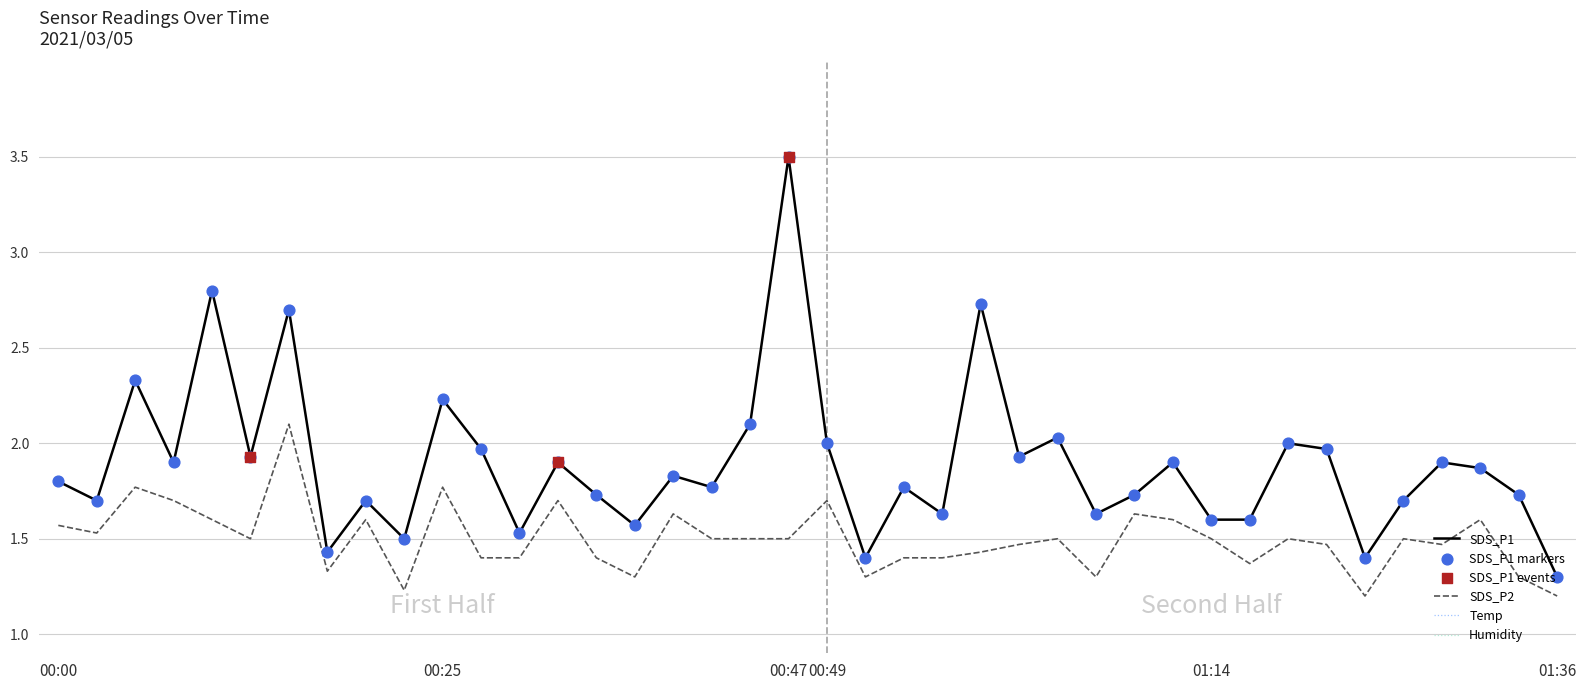

Which series has the widest spread of Y values?

SDS_P1